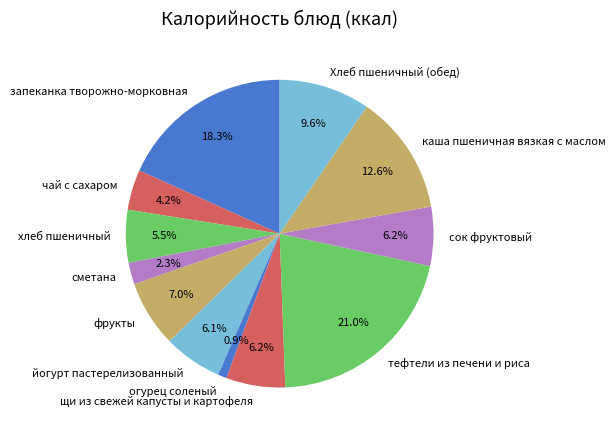

Which slice is the largest?

тефтели из печени и риса